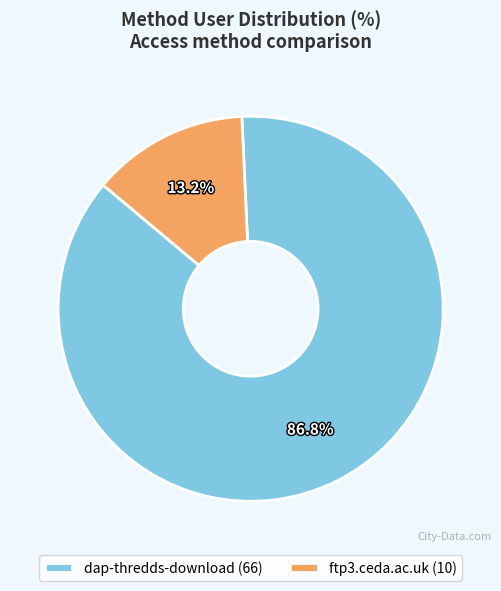

Which slice is the largest?

dap-thredds-download